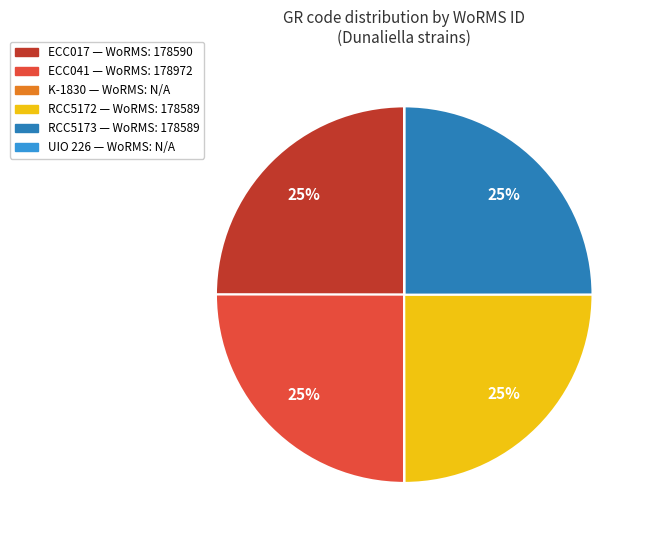

Is there any slice that represents more than half of the pie?

No